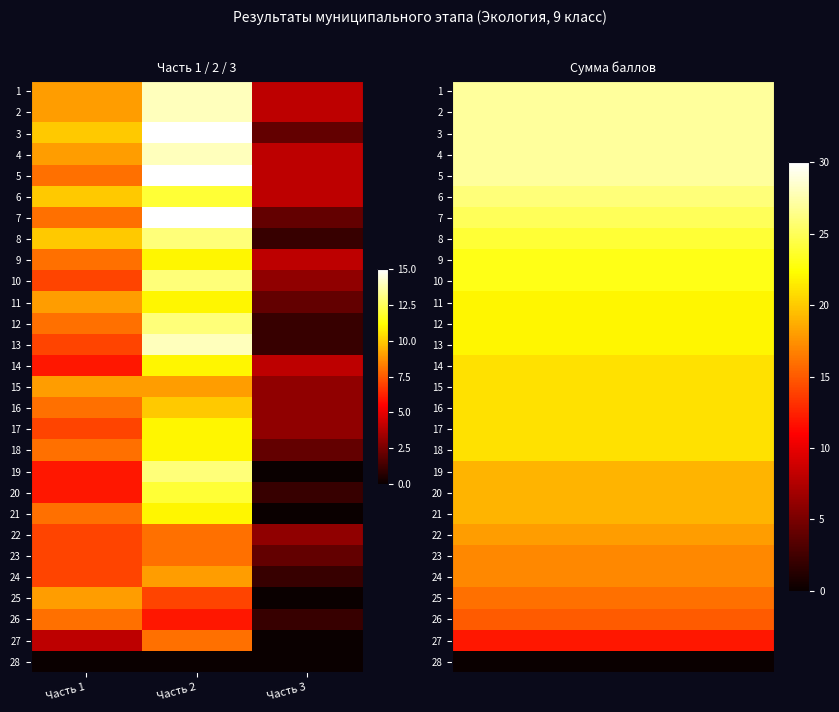

How many data points does each series have?

3